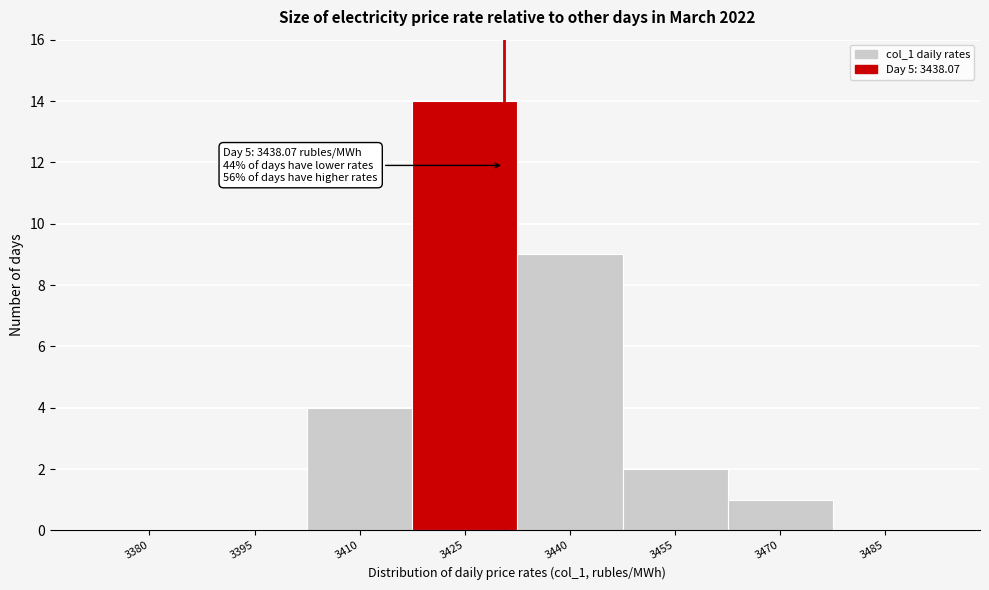

Reading left to right, list all the values displayed in this chart.

3380=0	3395=0	3410=4	3425=14	3440=9	3455=2	3470=1	3485=0